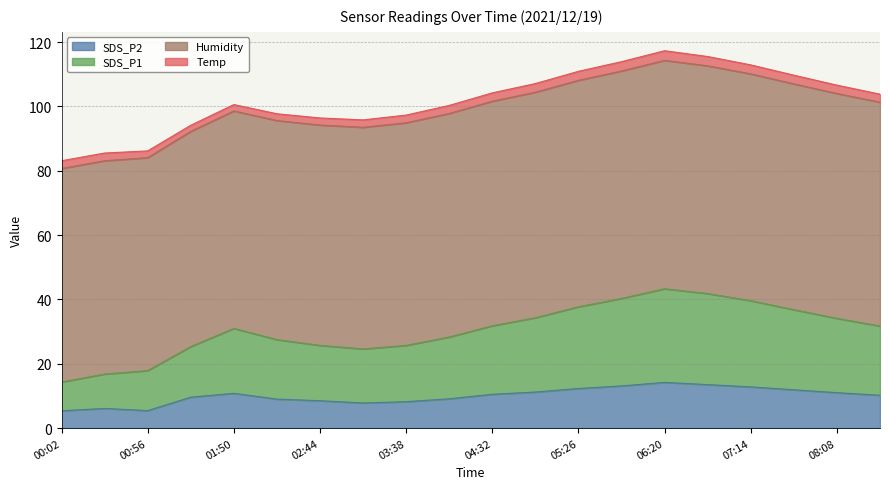

In SDS_P1, how many points are higher than both neighbors (excluding endpoints)?

2